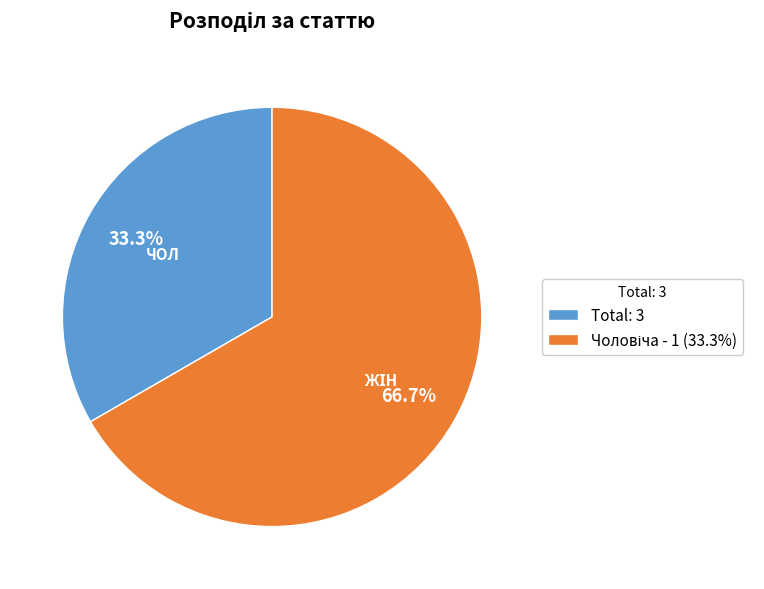

Does Total: 3 represent more than half of the total?

No